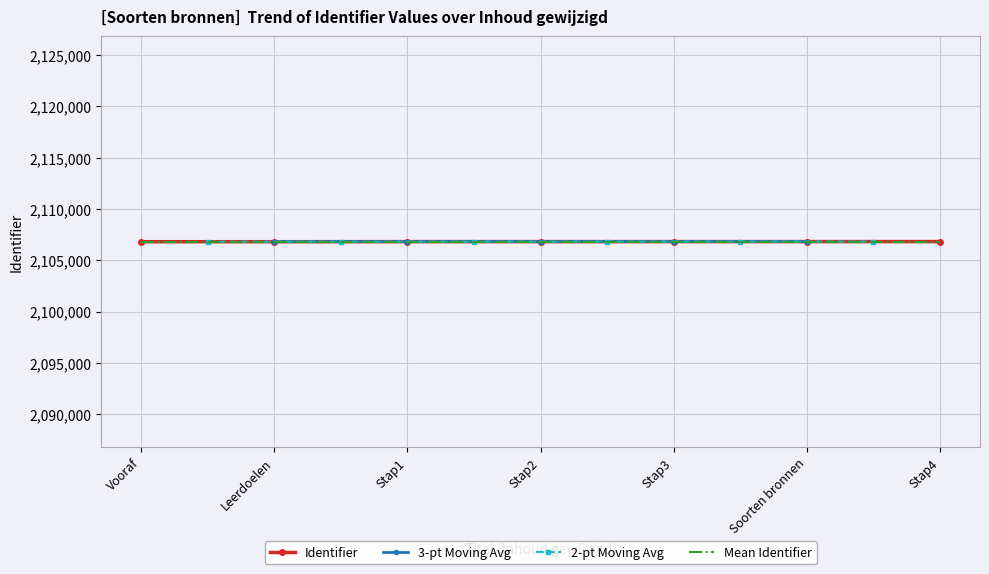

True or false: the data has more than 2 interior local peaks.

False